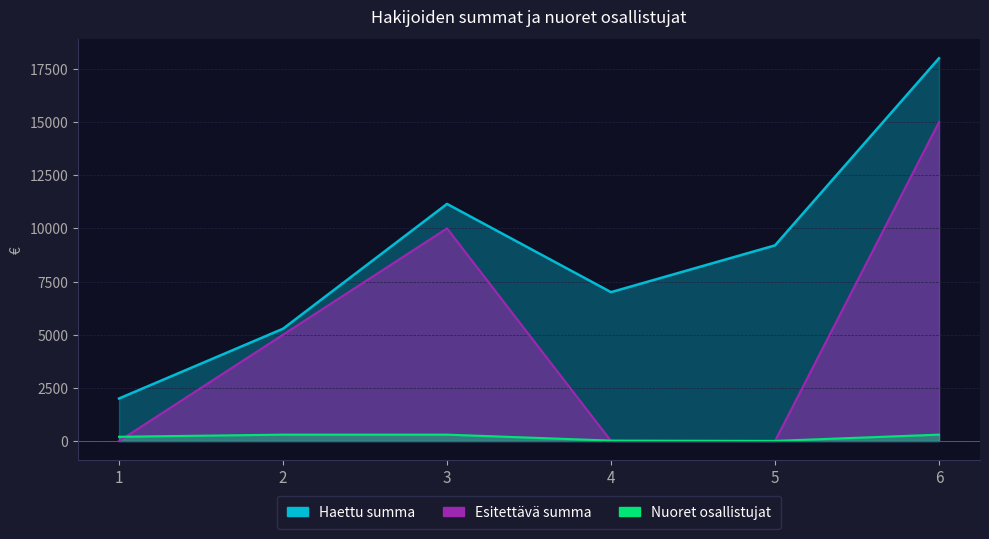

Which series has the largest total across all categories?

Haettu summa